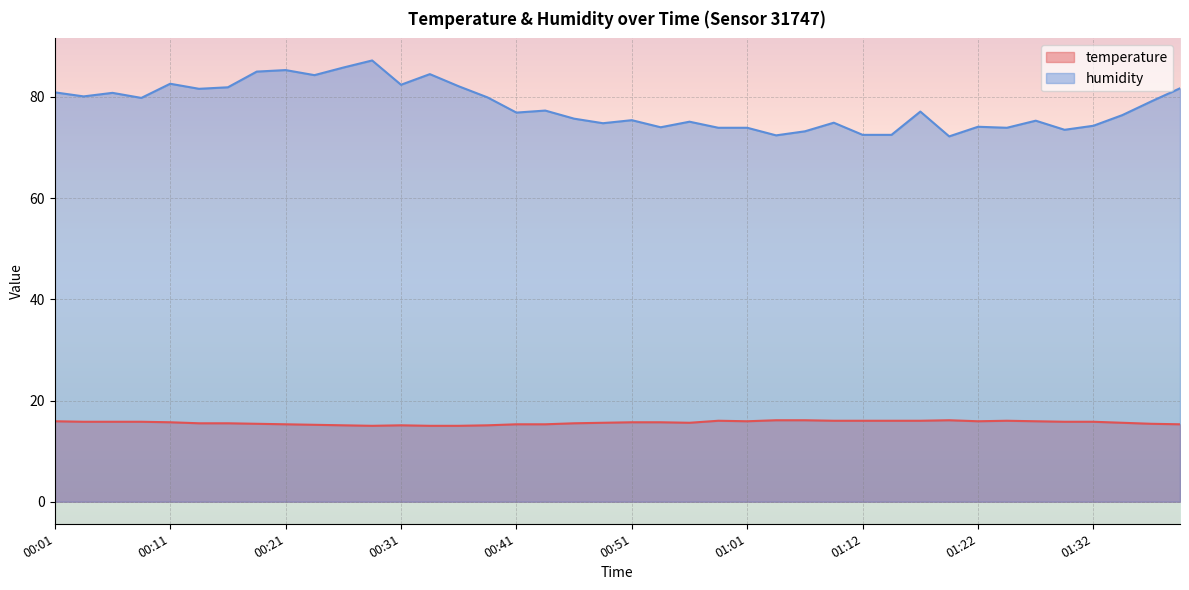

Where is the first local maximum for temperature?

00:31